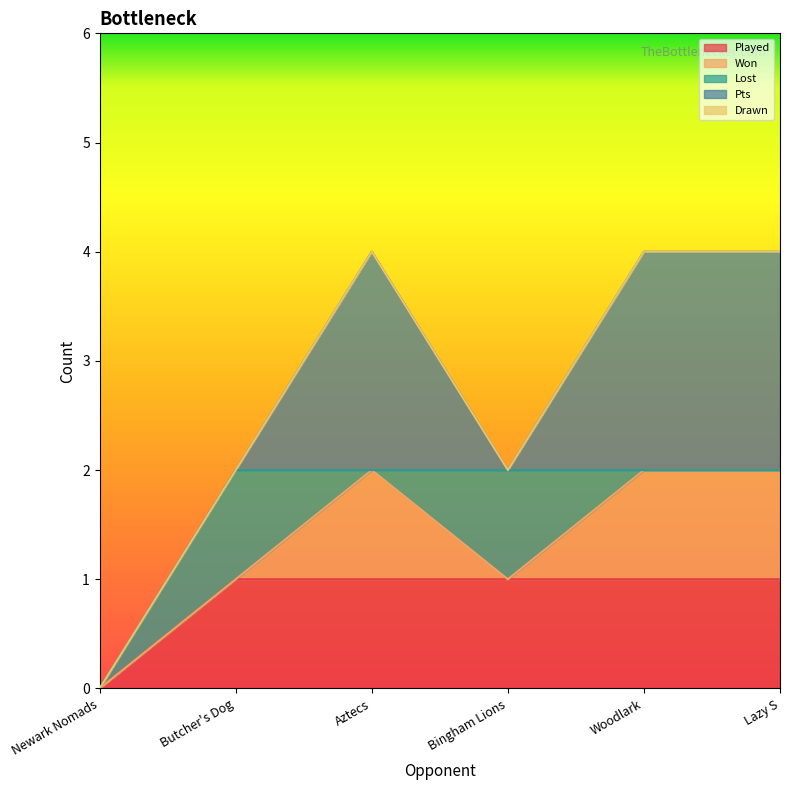

True or false: Drawn and Played cross at least once.

False